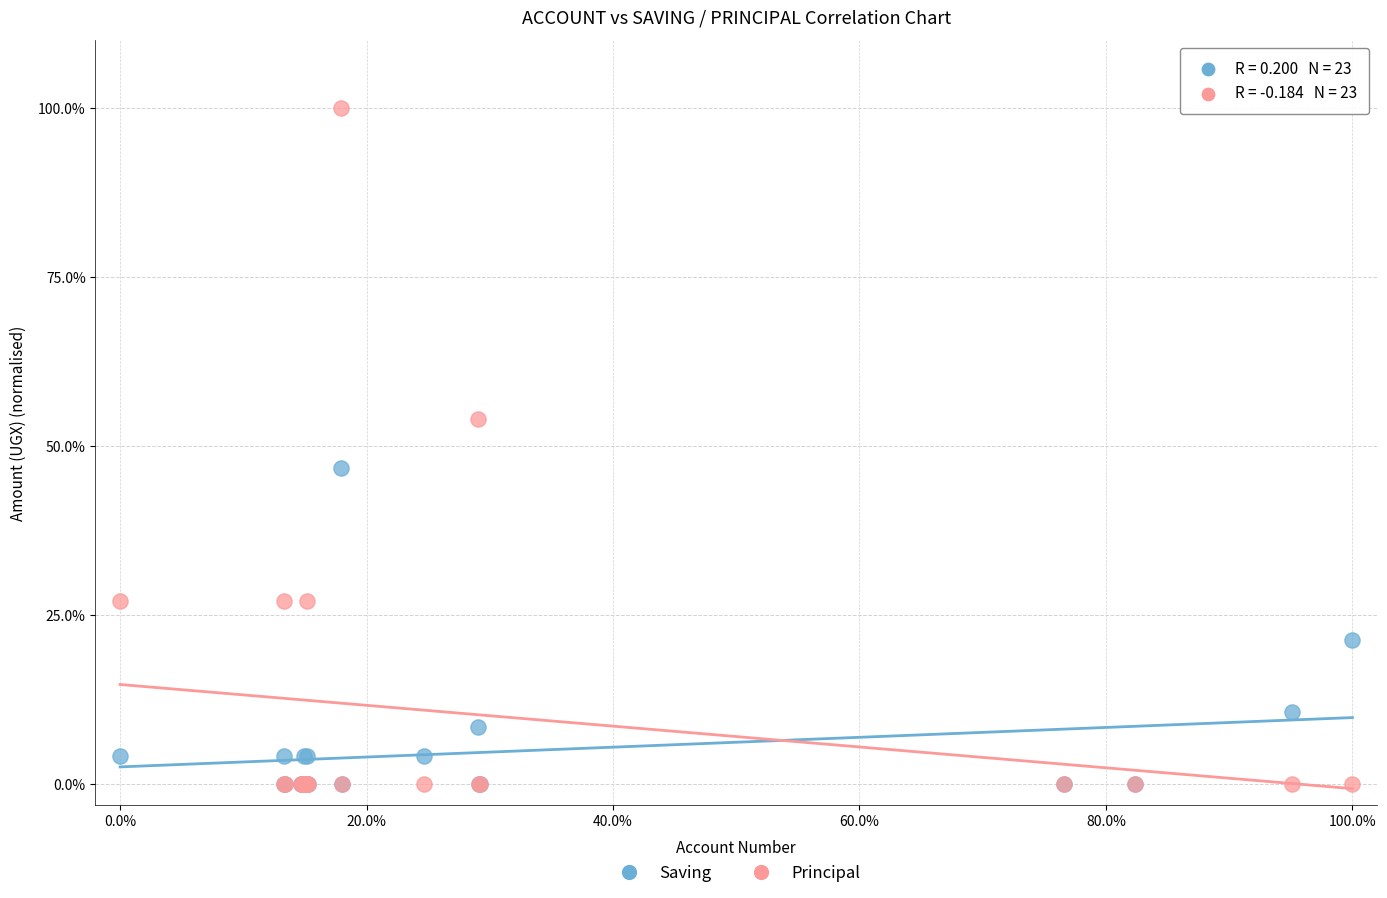

Which series contains the highest Y value?

Principal